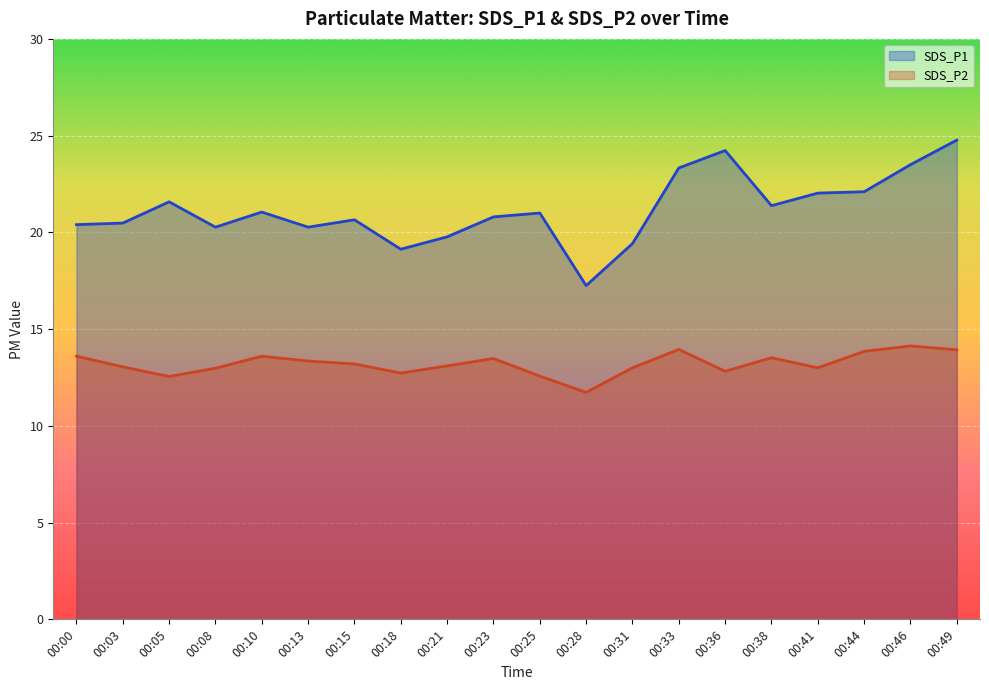

How many values in the SDS_P2 series are below 13?

6